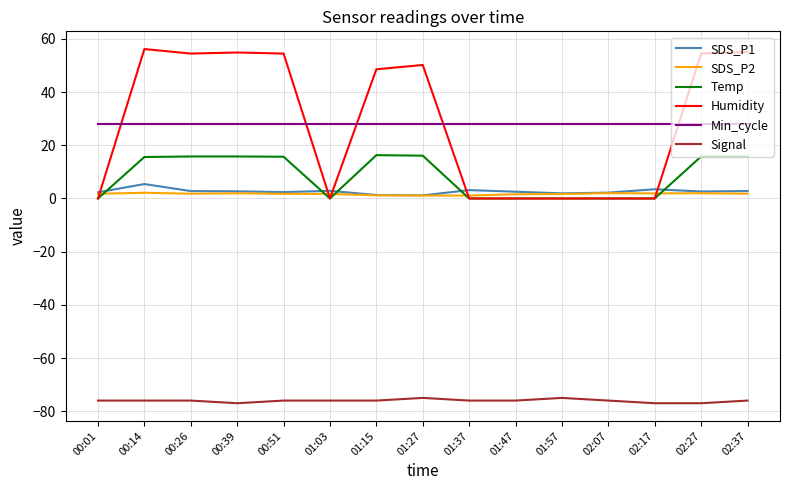

The Temp series shows 15.8 at 02:37. True or false?

True